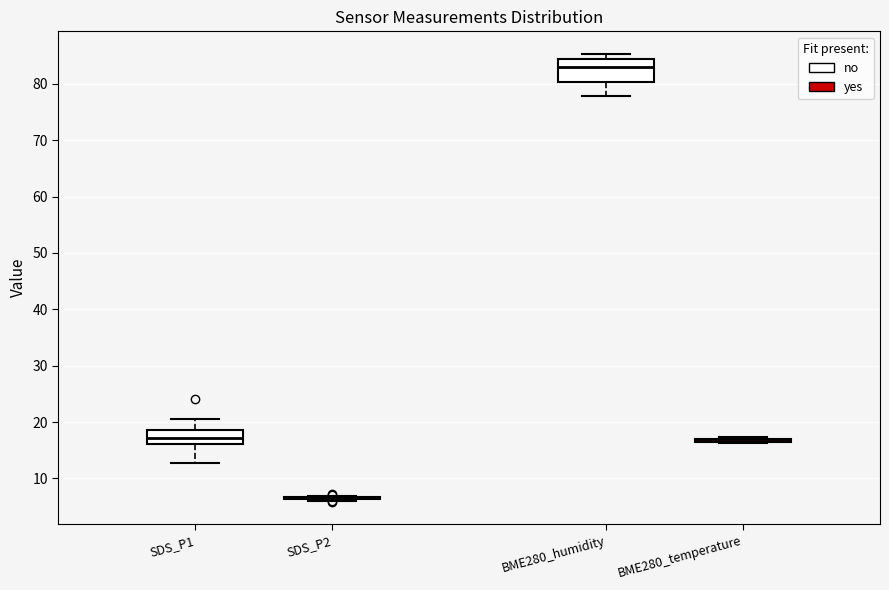

Reading left to right, read every box against the y-axis: the position of its median line, the range the box covers, and the ends of its whiskers. The values are not printed on the chart, so give them approximately, as read against the axis.

SDS_P1: median 17, box 16 to 19, whiskers 13 to 21
SDS_P2: box collapsed to a line at 7, whiskers 6 to 7
BME280_humidity: median 83, box 80 to 84, whiskers 78 to 85
BME280_temperature: box collapsed to a line at 17, whiskers 16 to 17